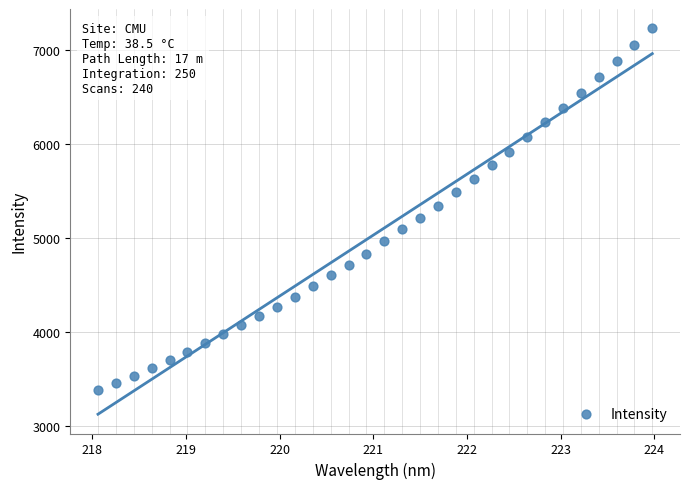

What is the range of X values (max minus min)?

5.9